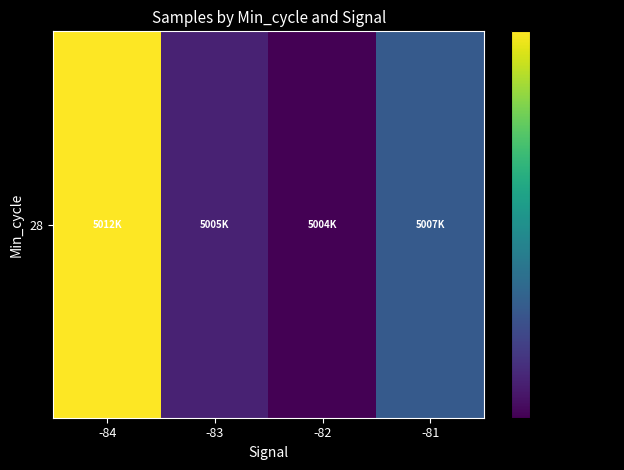

List the labels in order of value, largest first.

-84, -81, -83, -82